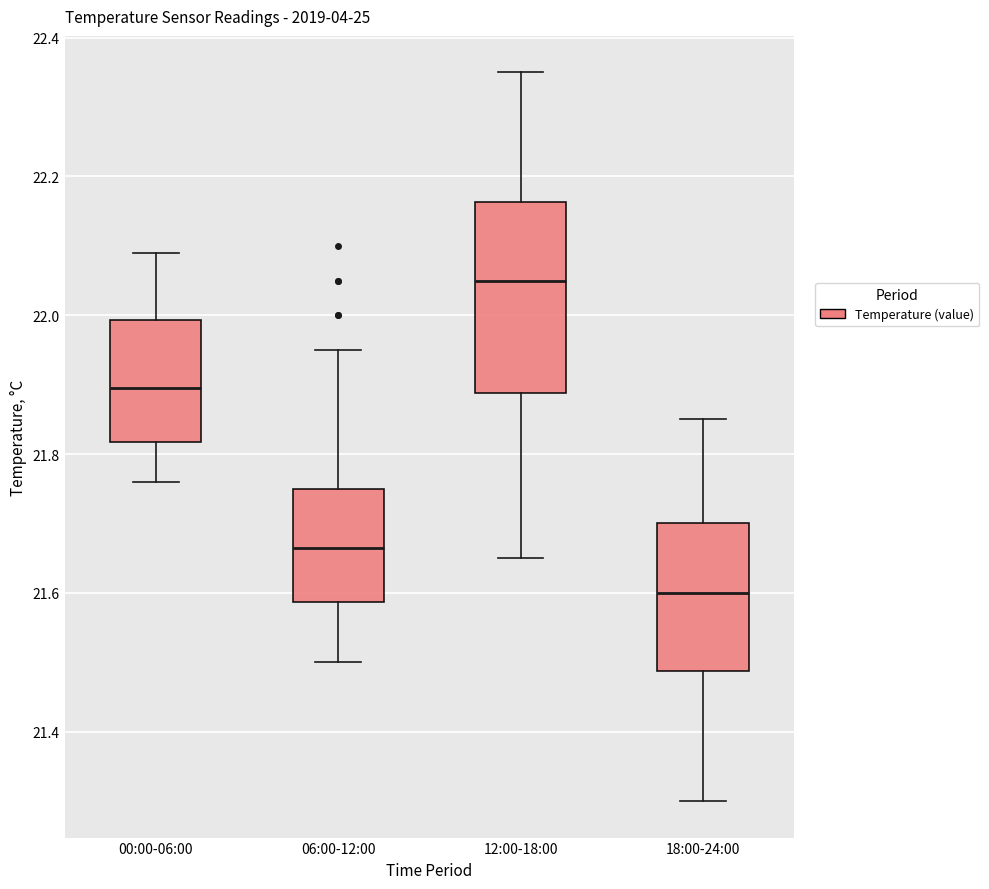

Reading left to right, read every box against the y-axis: the position of its median line, the range the box covers, and the ends of its whiskers. The values are not printed on the chart, so give them approximately, as read against the axis.

00:00-06:00: median 21.90, box 21.82 to 22.00, whiskers 21.76 to 22.10
06:00-12:00: median 21.66, box 21.58 to 21.76, whiskers 21.50 to 21.96
12:00-18:00: median 22.06, box 21.88 to 22.16, whiskers 21.66 to 22.36
18:00-24:00: median 21.60, box 21.48 to 21.70, whiskers 21.30 to 21.86